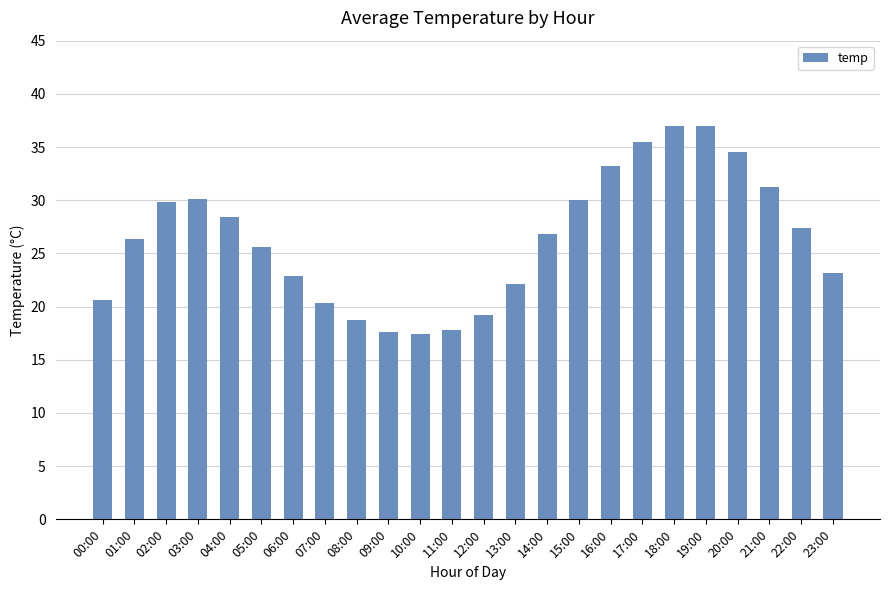

Between 23:00 and 02:00, which is larger?

02:00